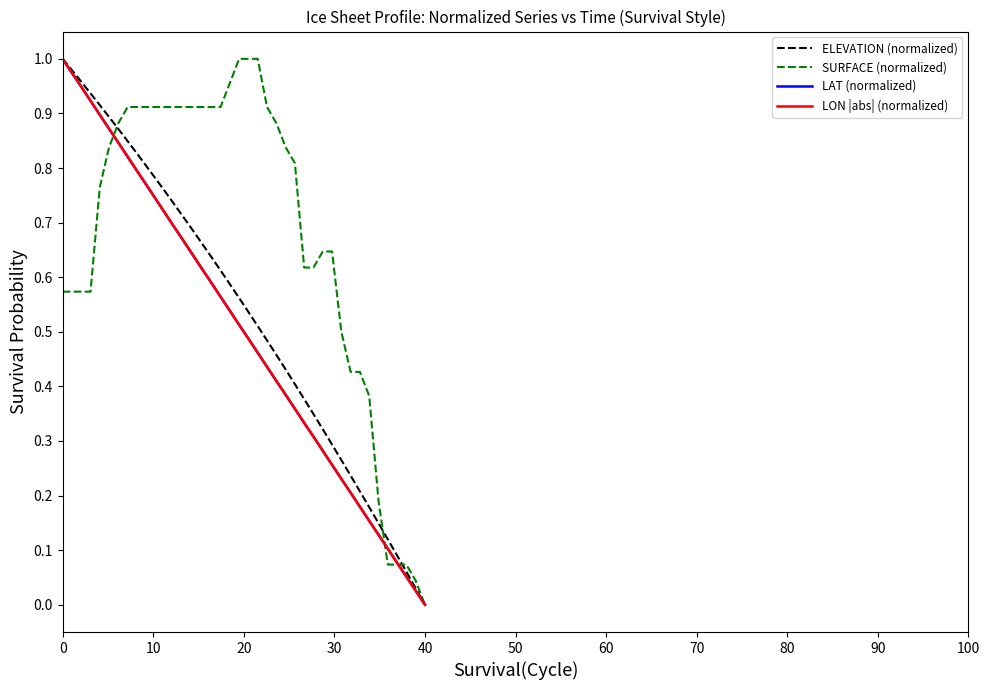

Which series has the largest total across all categories?

SURFACE (normalized)